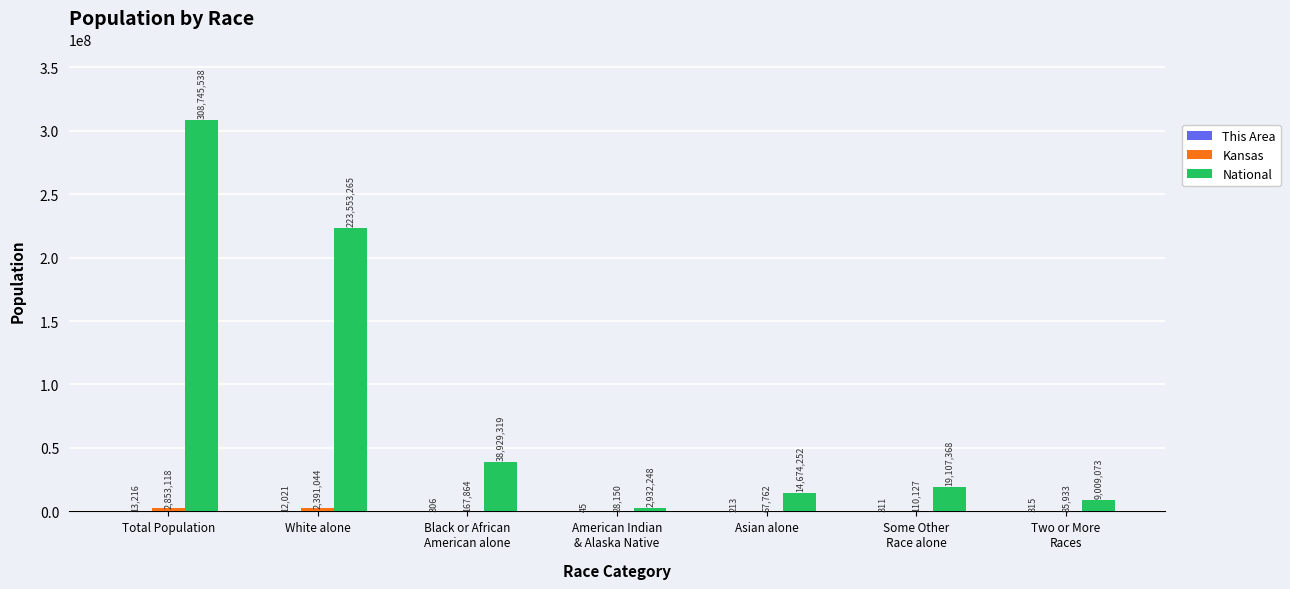

What is the maximum value shown in the chart?

308745538